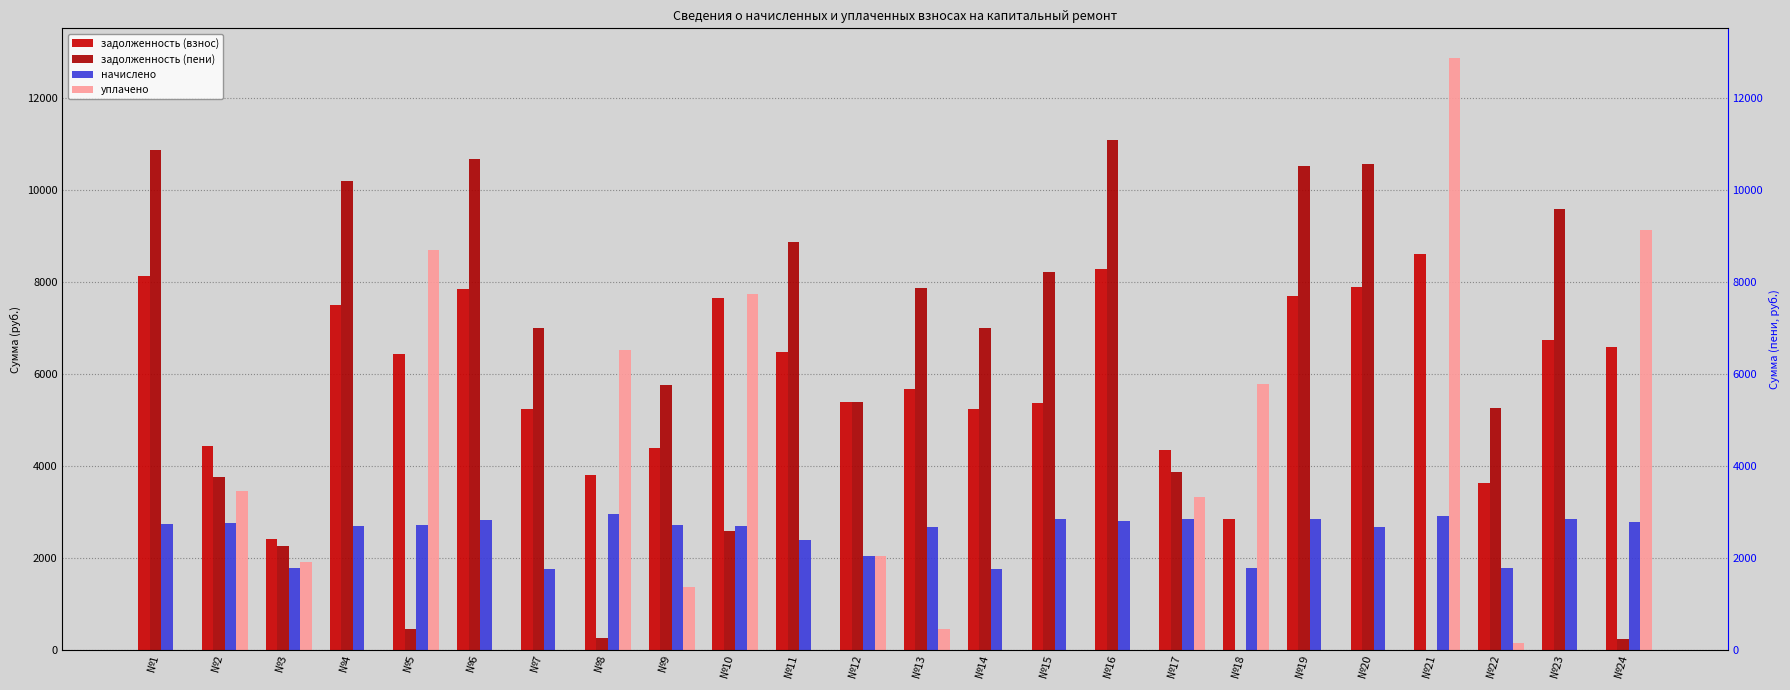

What is the value of the задолженность (пени) bar at the 24th from the left?

230.6